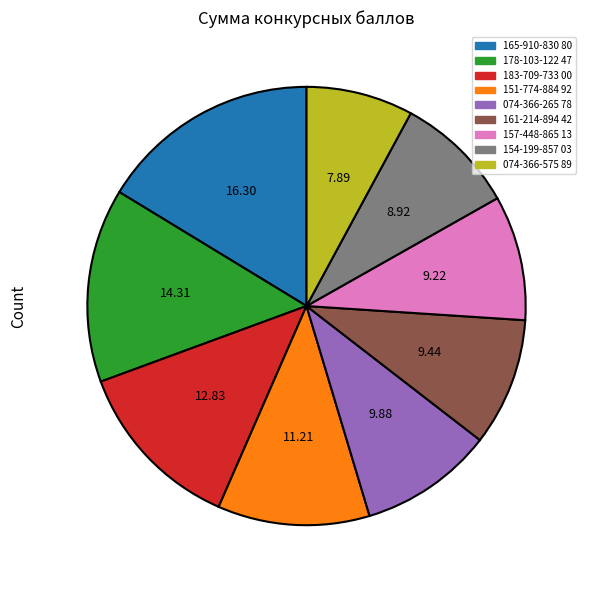

Combined, do 183-709-733 00 and 165-910-830 80 account for over 50%?

No